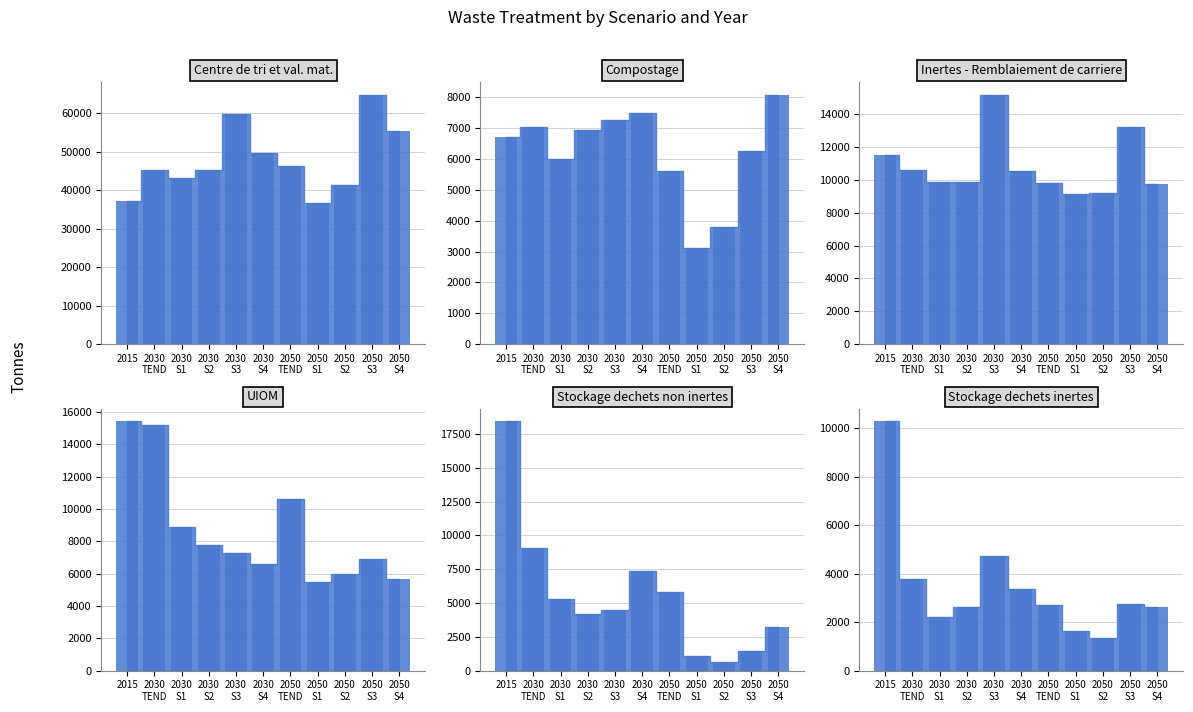

How many bars are there in total?

66